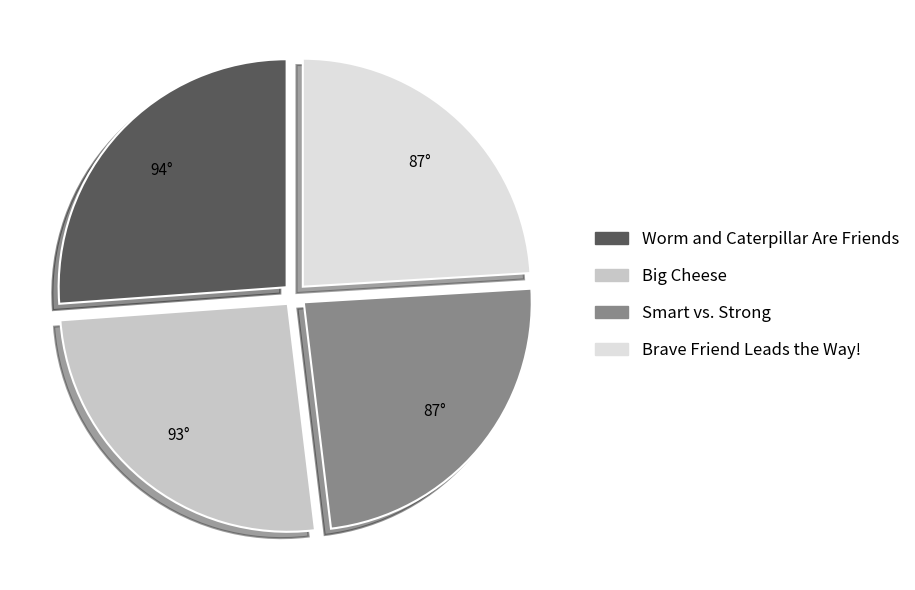

Is Big Cheese the majority of the pie?

No